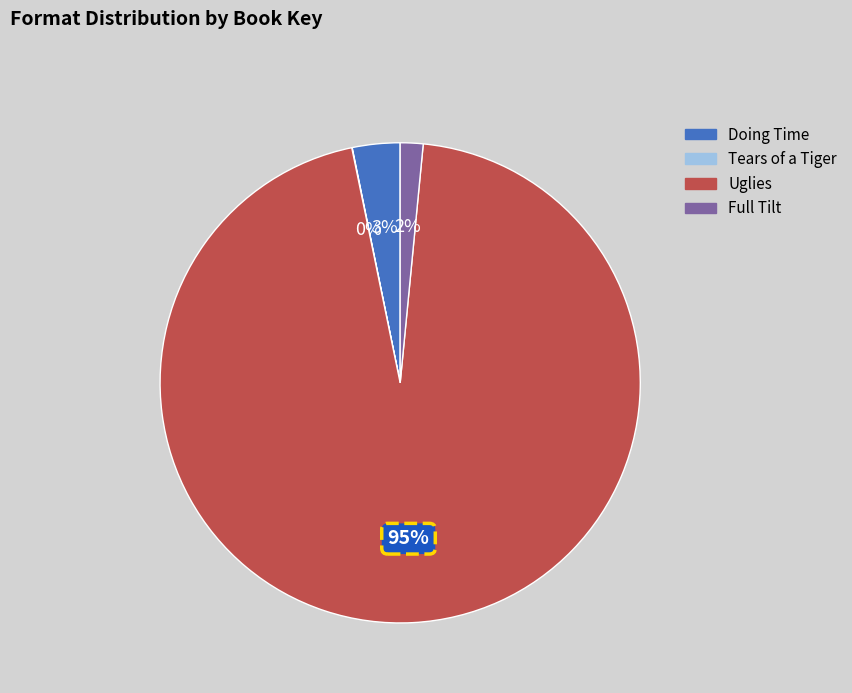

Combined, do Doing Time and Uglies account for over 50%?

Yes